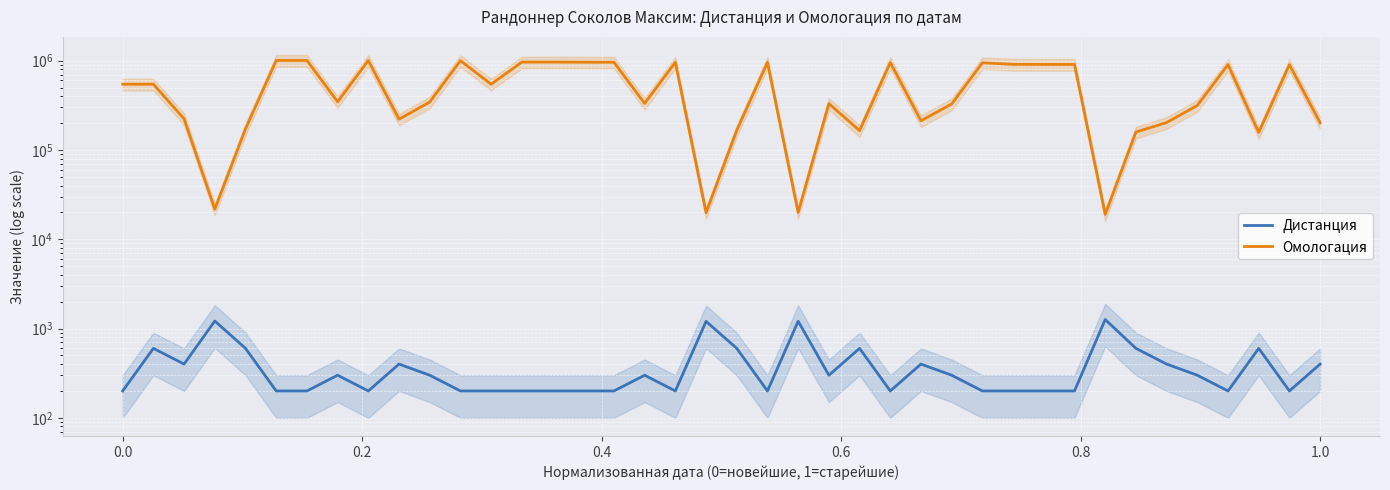

List the series in order of their peak value, lowest first.

Дистанция, Омологация